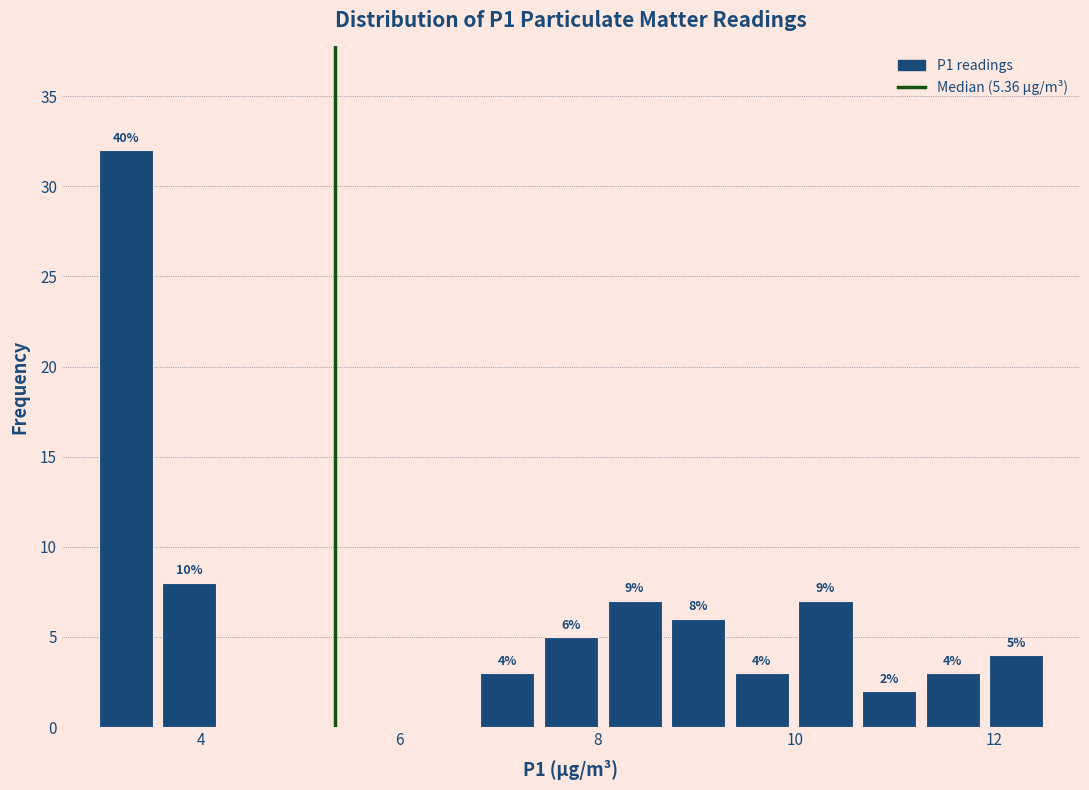

Read against the x-axis, roughly where is the centre of the tallest bar?

3.2